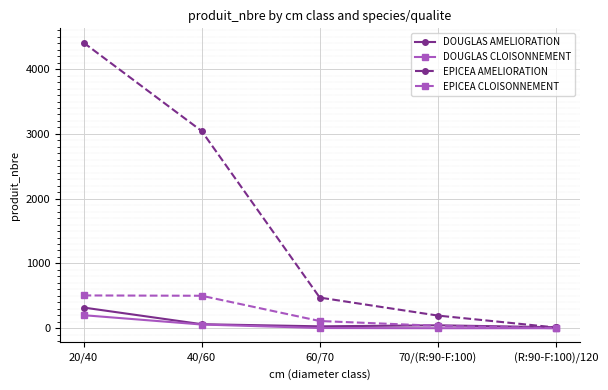

What is the difference between the maximum and minimum values in the EPICEA CLOISONNEMENT series?

506